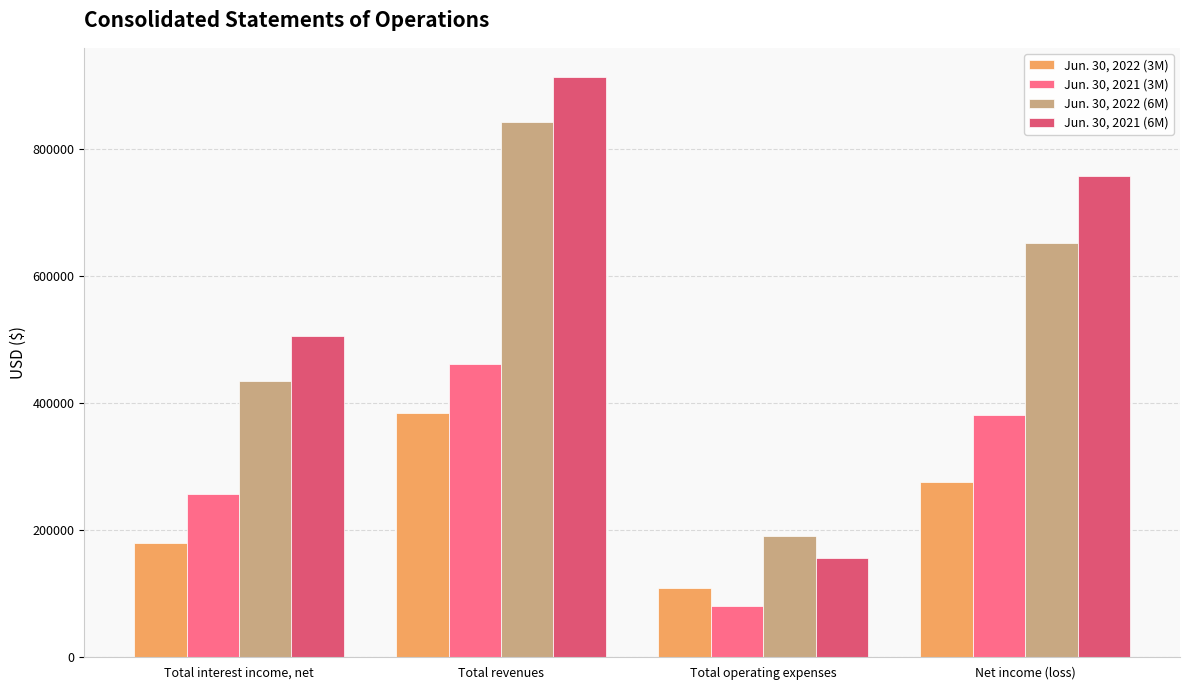

Reading right to left, transcribe all the data shown in this chart.

Jun. 30, 2022 (3M): 275129	108772	383901	179151
Jun. 30, 2021 (3M): 381456	80217	461673	256923
Jun. 30, 2022 (6M): 651984	190274	842258	435008
Jun. 30, 2021 (6M): 757265	155957	913222	505972